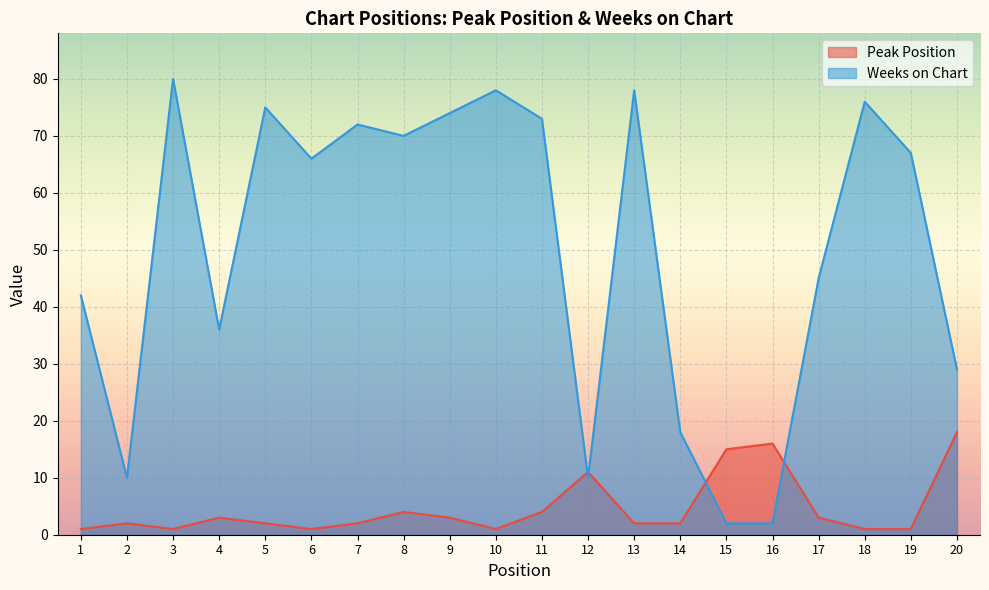

What is the total value across all series at 10?

79